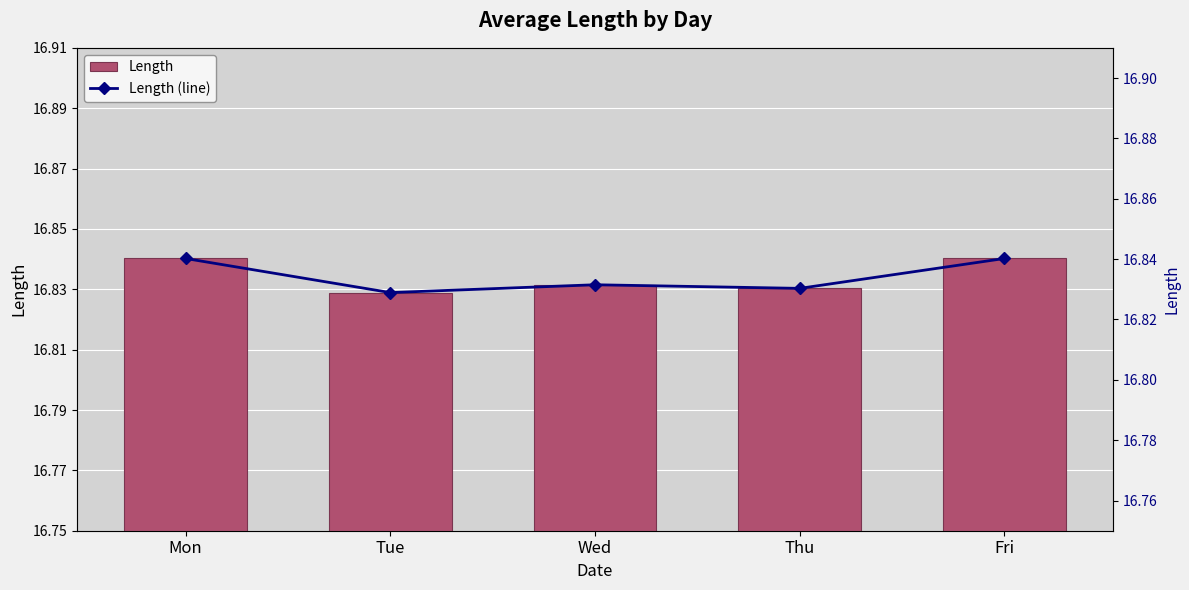

Rank the series at Wed from highest to lowest value.

Length, Length (line)